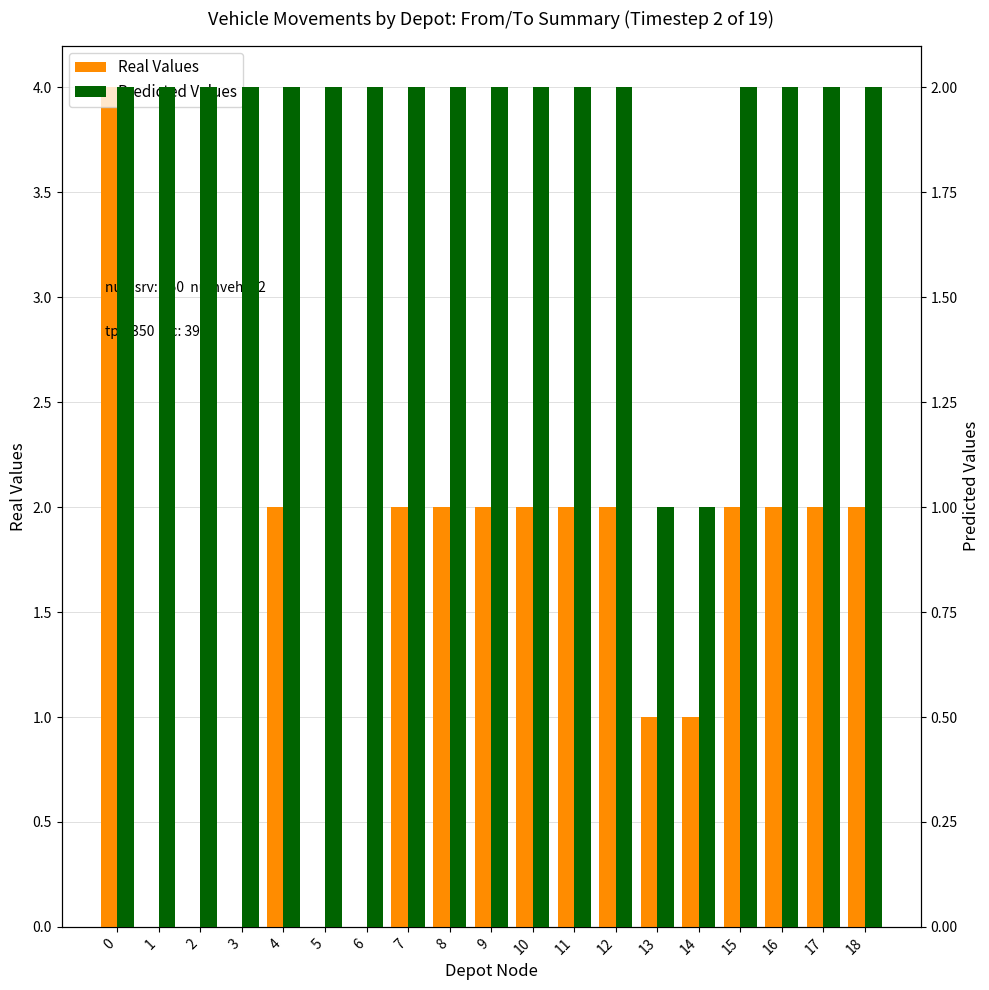

What is the approximate value of Real Values at 13?

1